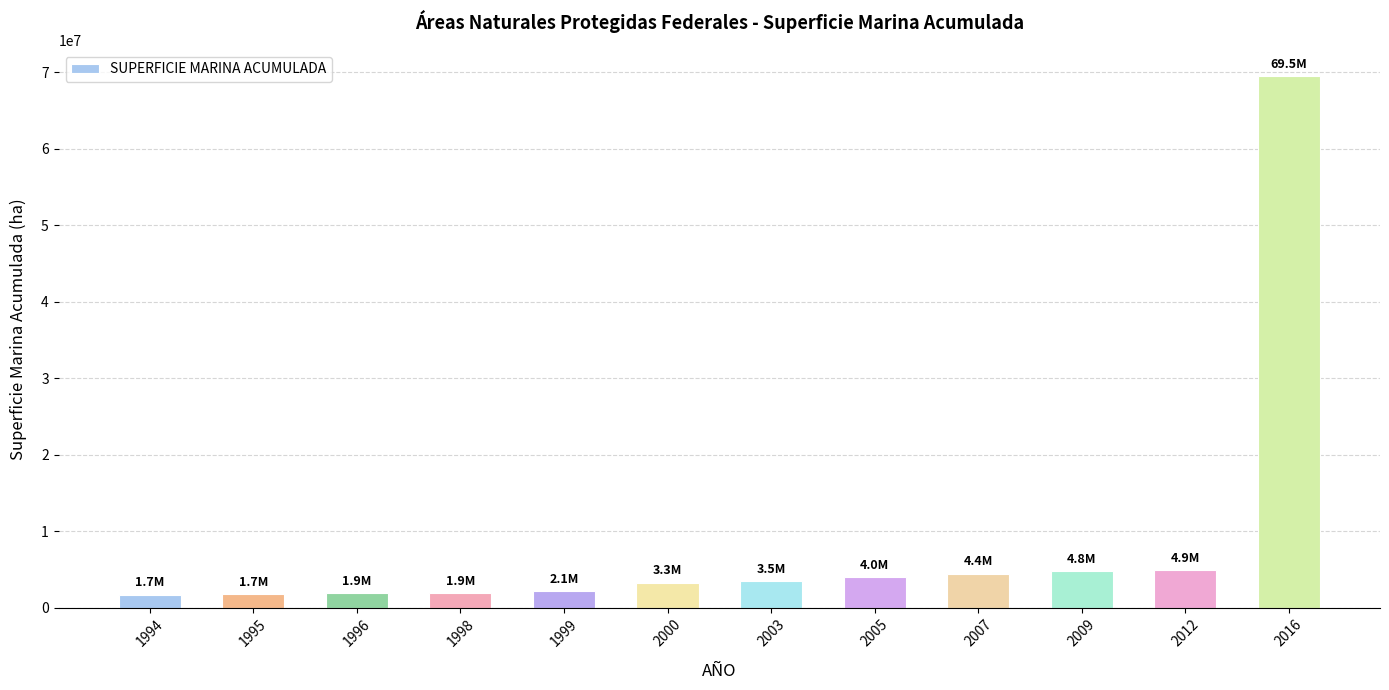

What value does the data have at 1994?

1697311.6